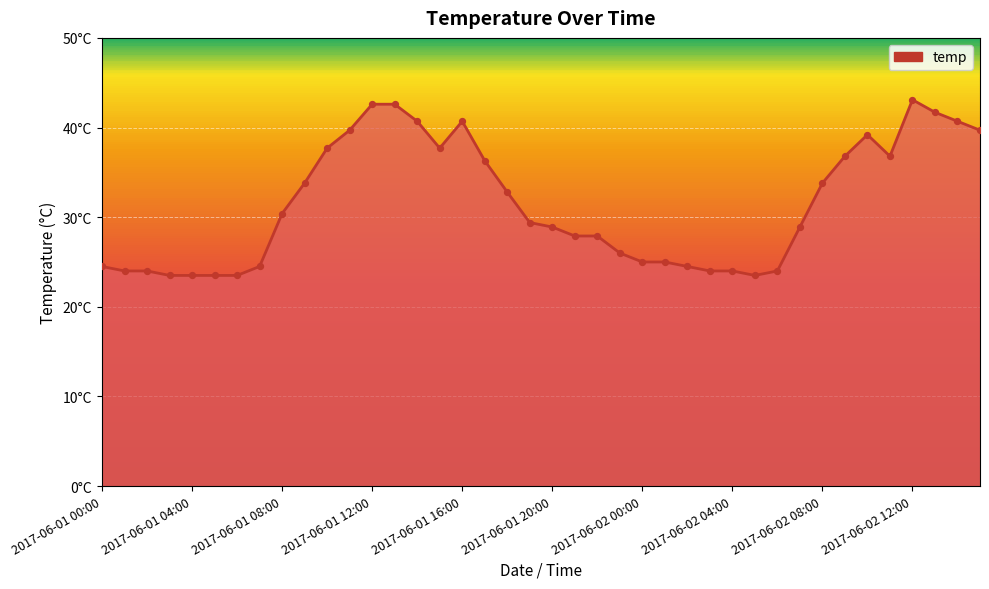

Does the chart have visible grid lines?

Yes